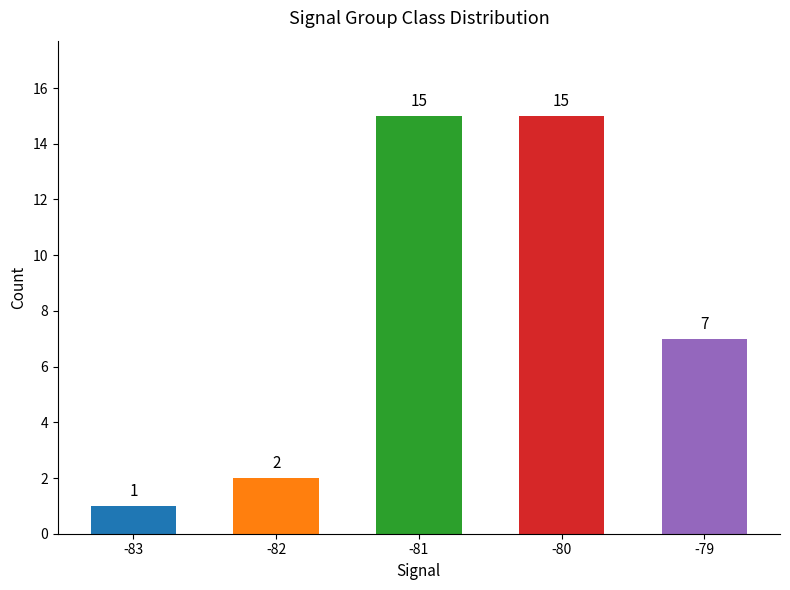

Where does the data first go above 7?

-81